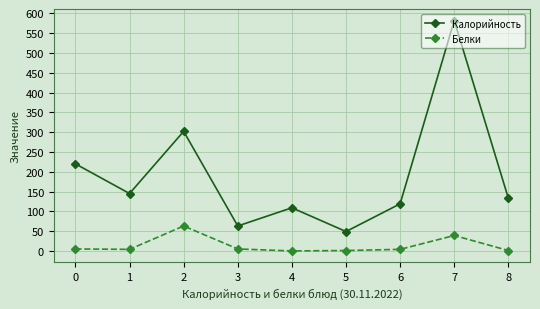

Is it true that Калорийность equals 63 at 3?

True